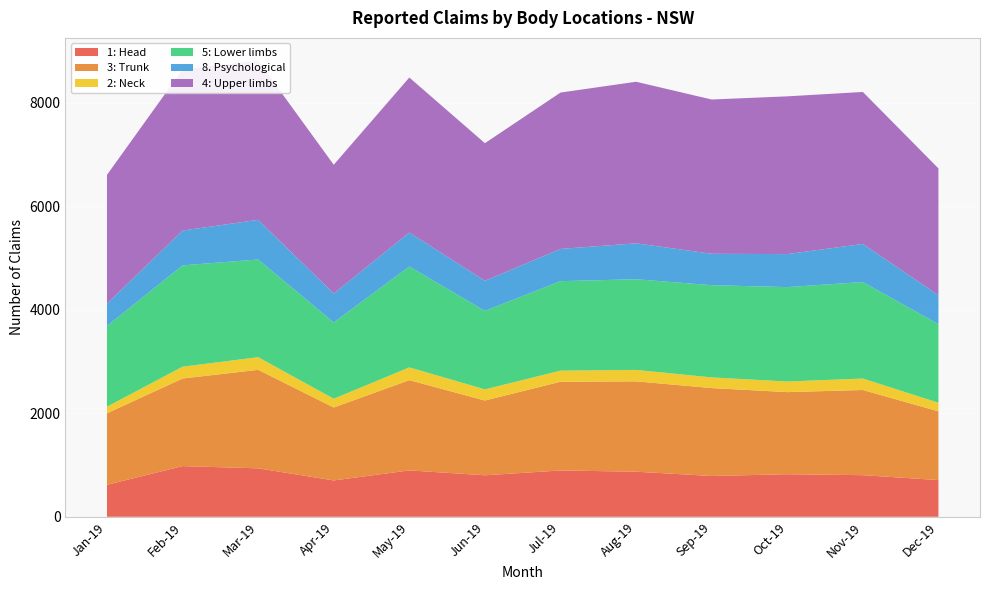

Reading right to left, extract all data points from this chart.

1: Head: Dec-19=709	Nov-19=804	Oct-19=822	Sep-19=788	Aug-19=871	Jul-19=895	Jun-19=802	May-19=896	Apr-19=702	Mar-19=936	Feb-19=979	Jan-19=618
3: Trunk: Dec-19=1329	Nov-19=1646	Oct-19=1587	Sep-19=1699	Aug-19=1746	Jul-19=1714	Jun-19=1445	May-19=1744	Apr-19=1410	Mar-19=1904	Feb-19=1693	Jan-19=1382
2: Neck: Dec-19=166	Nov-19=221	Oct-19=205	Sep-19=206	Aug-19=221	Jul-19=215	Jun-19=215	May-19=247	Apr-19=169	Mar-19=244	Feb-19=228	Jan-19=127
5: Lower limbs: Dec-19=1518	Nov-19=1865	Oct-19=1824	Sep-19=1782	Aug-19=1752	Jul-19=1729	Jun-19=1516	May-19=1949	Apr-19=1474	Mar-19=1888	Feb-19=1958	Jan-19=1559
8. Psychological: Dec-19=560	Nov-19=736	Oct-19=638	Sep-19=607	Aug-19=694	Jul-19=623	Jun-19=582	May-19=657	Apr-19=558	Mar-19=766	Feb-19=673	Jan-19=432
4: Upper limbs: Dec-19=2450	Nov-19=2937	Oct-19=3048	Sep-19=2981	Aug-19=3122	Jul-19=3021	Jun-19=2659	May-19=2995	Apr-19=2489	Mar-19=3075	Feb-19=3112	Jan-19=2489